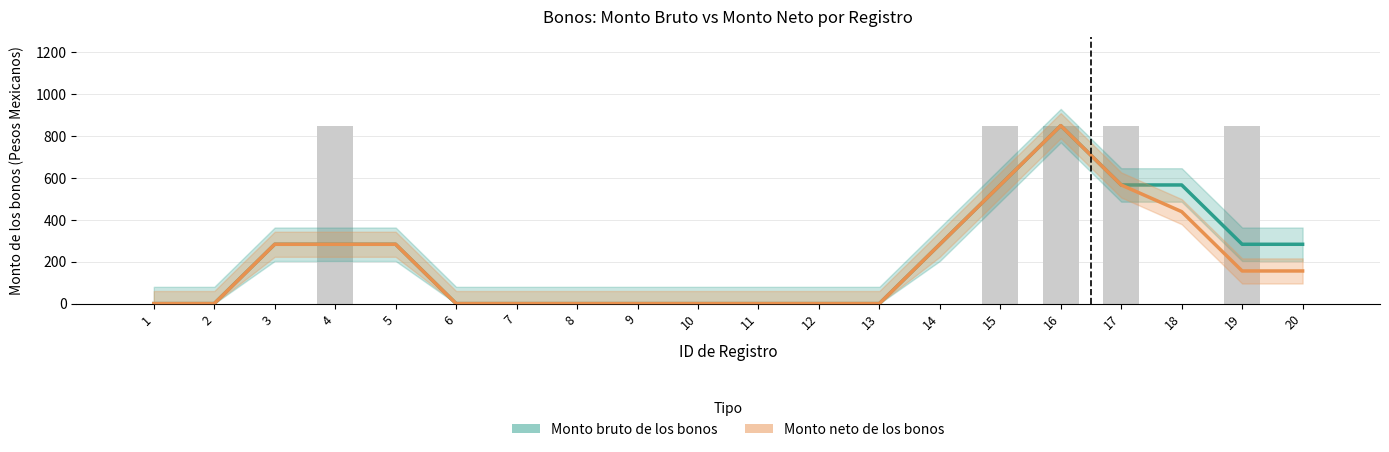

Reading left to right, list all the values displayed in this chart.

Monto bruto de los bonos: 1=0.0	2=0.0	3=283.3	4=283.3	5=283.3	6=0.0	7=0.0	8=0.0	9=0.0	10=0.0	11=0.0	12=0.0	13=0.0	14=283.3	15=566.7	16=850.0	17=566.7	18=566.7	19=283.3	20=283.3
Monto neto de los bonos: 1=0.0	2=0.0	3=283.3	4=283.3	5=283.3	6=0.0	7=0.0	8=0.0	9=0.0	10=0.0	11=0.0	12=0.0	13=0.0	14=283.3	15=566.7	16=850.0	17=566.7	18=439.2	19=155.8	20=155.8